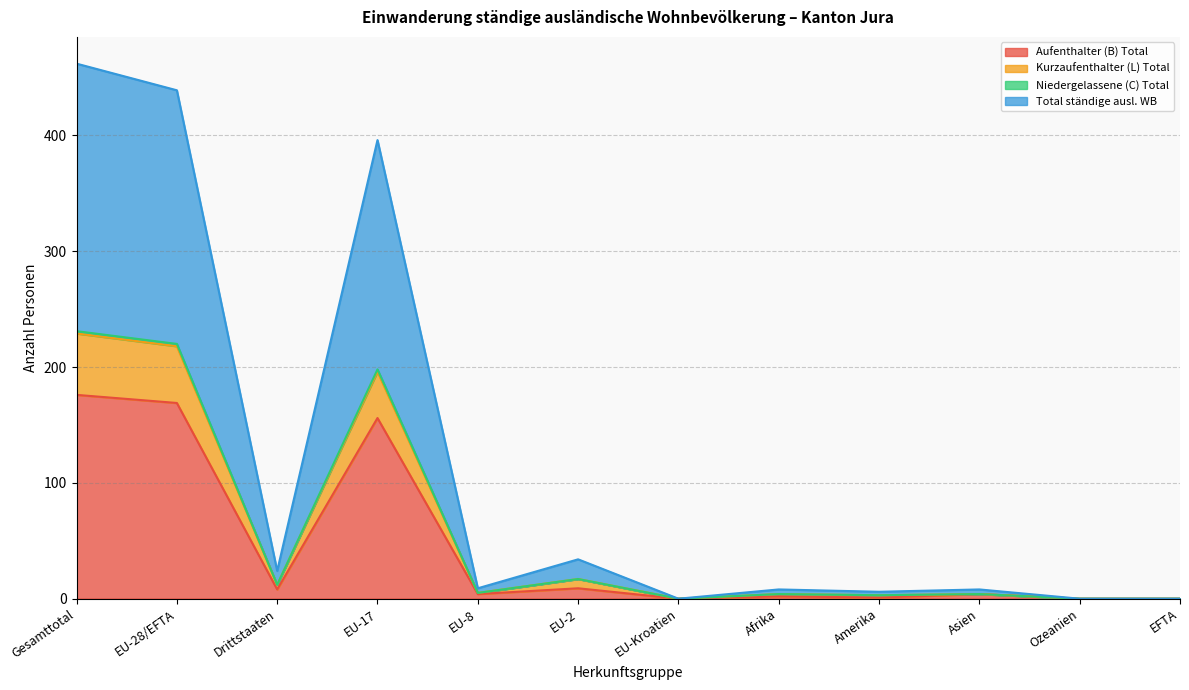

What is the greatest value displayed?

462